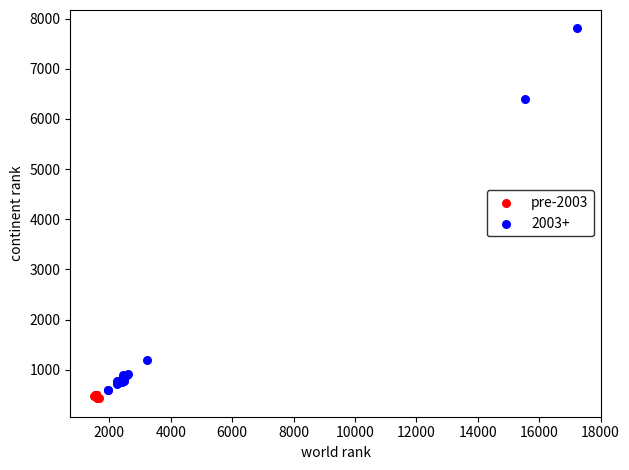

Which series has the widest spread of Y values?

2003+